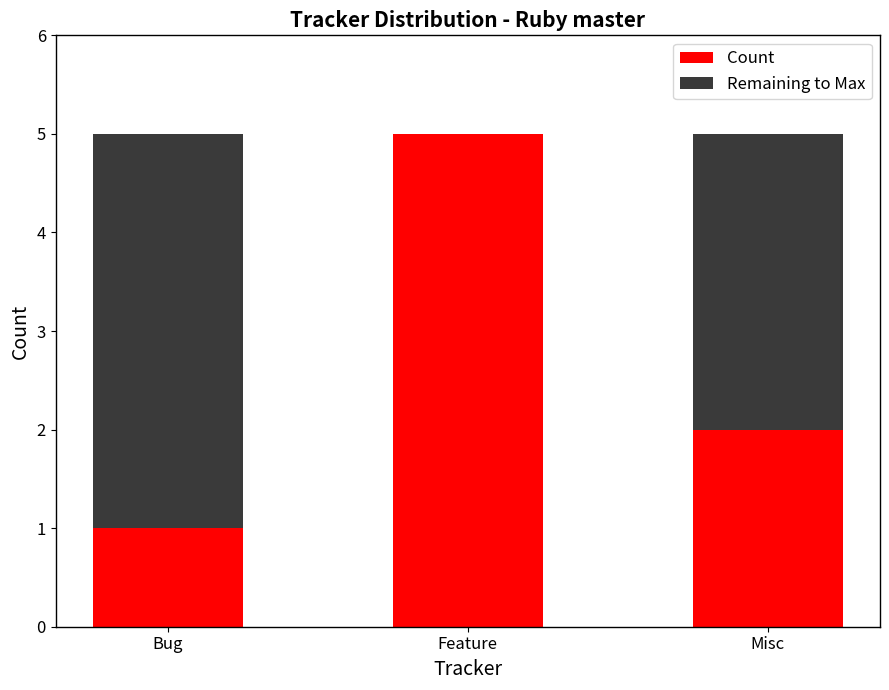

What is the total value across all series at Bug?

5